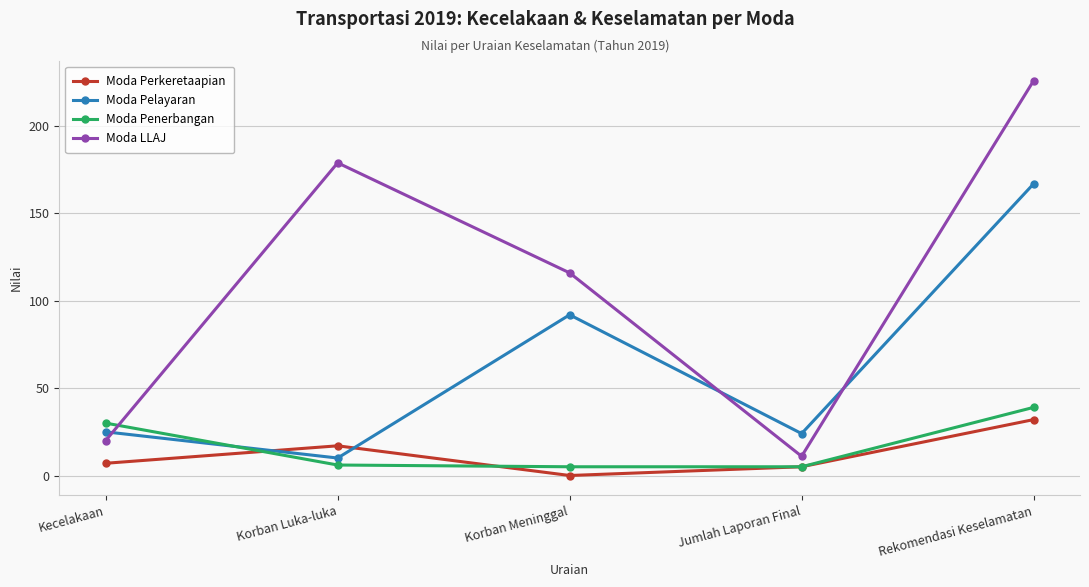

What is the value of the Moda Perkeretaapian point at the 2nd from the left?

17